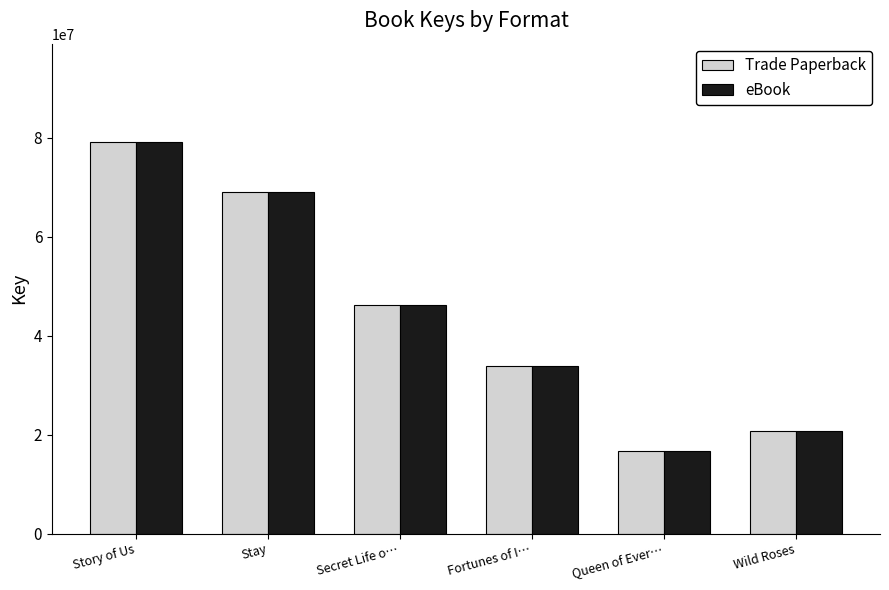

What is the average value of the Trade Paperback series?

44280355